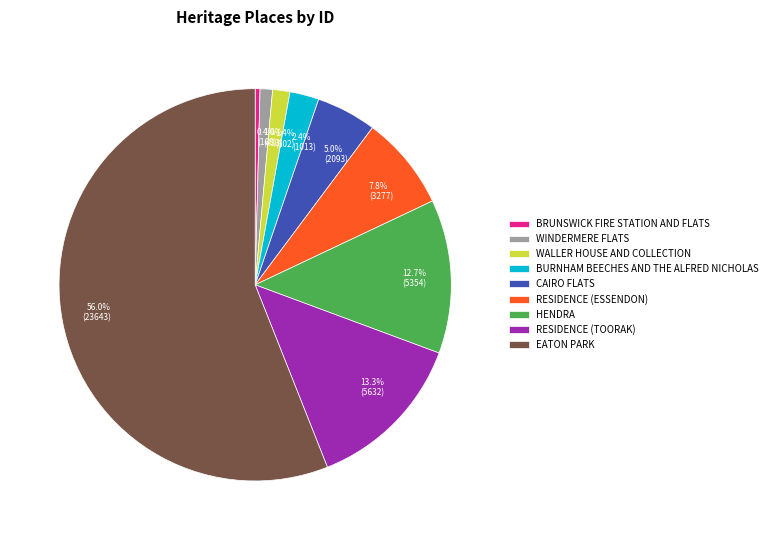

Between HENDRA and EATON PARK, which is larger?

EATON PARK